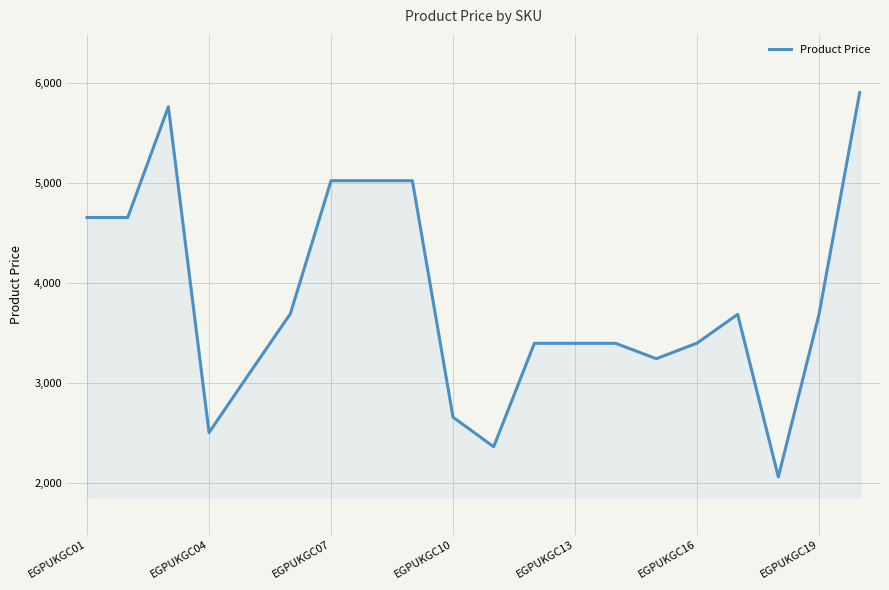

What is the difference between the maximum and minimum values?

3846